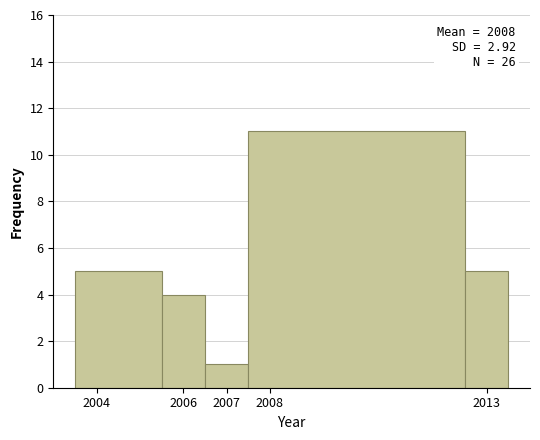

Which range on the x-axis has the tallest bar?

2007.5 to 2012.5